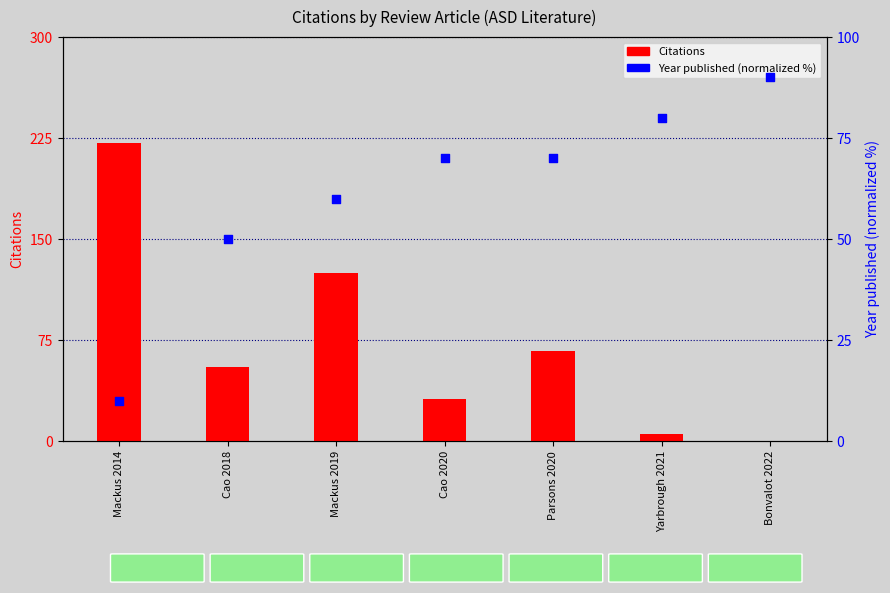

What is the total value across all series at Parsons 2020?

137